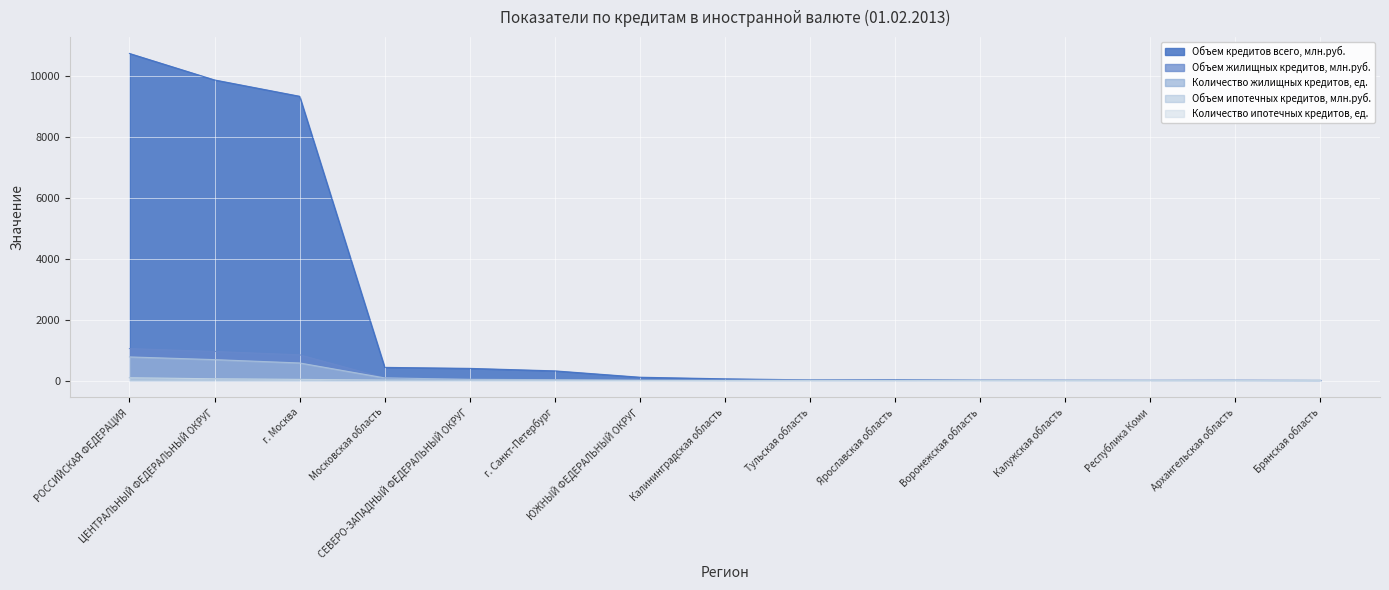

Where does the Количество ипотечных кредитов, ед. series first go above 2?

РОССИЙСКАЯ ФЕДЕРАЦИЯ